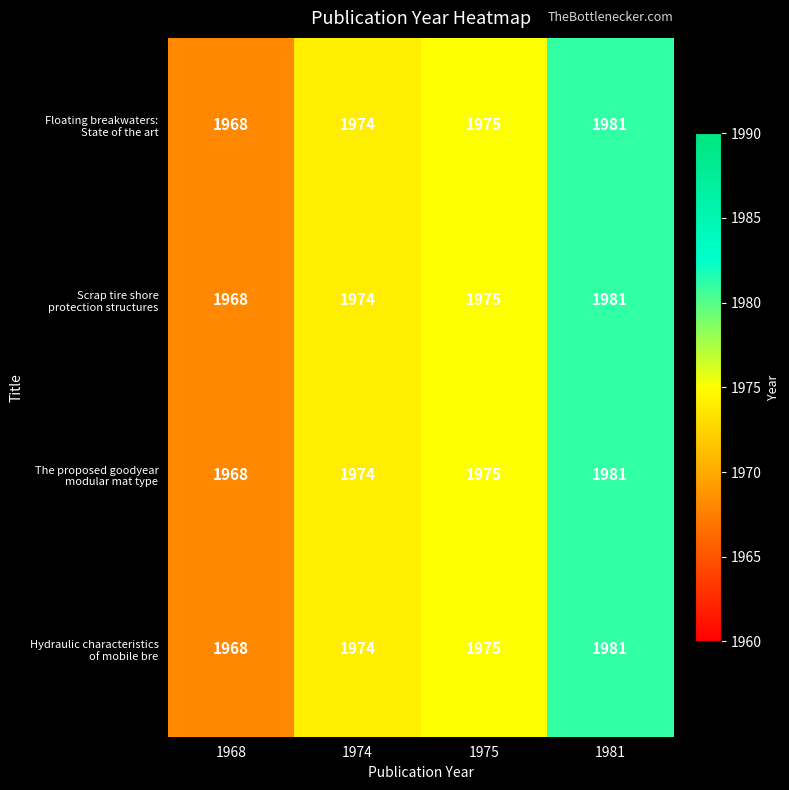

At which category is the sum across all series the highest?

1981